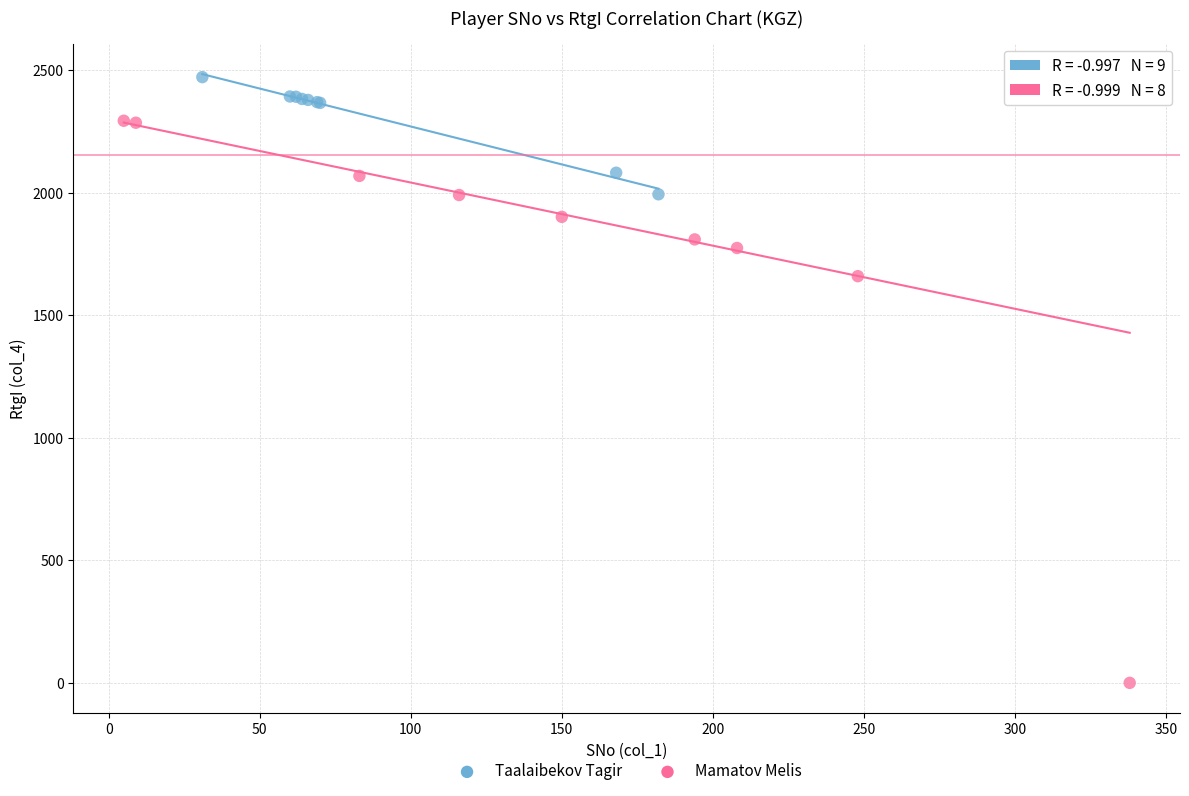

What are all the series names shown in the legend?

Taalaibekov Tagir, Mamatov Melis